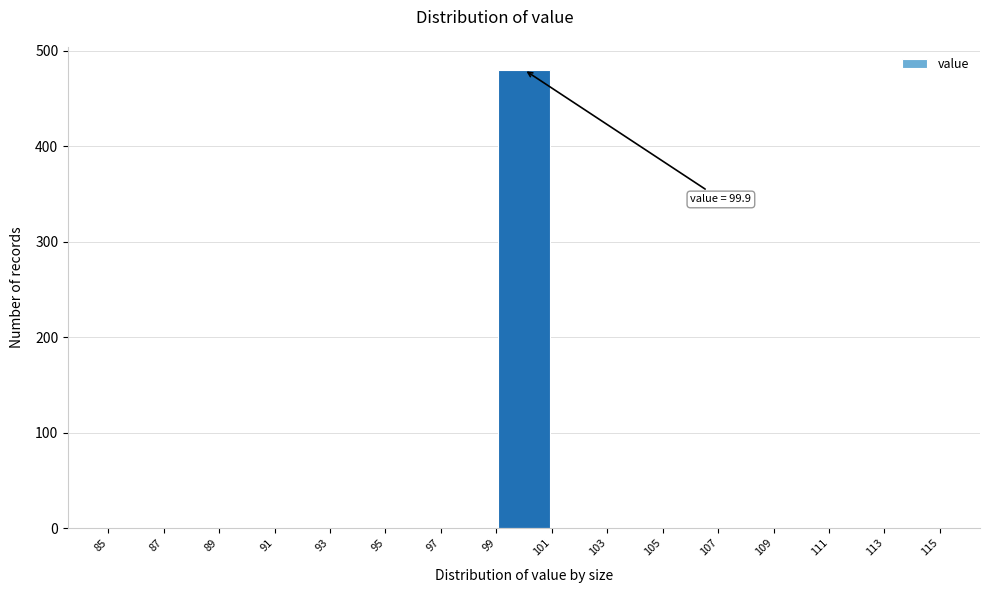

Over which range of the x-axis is the bar tallest?

99 to 101